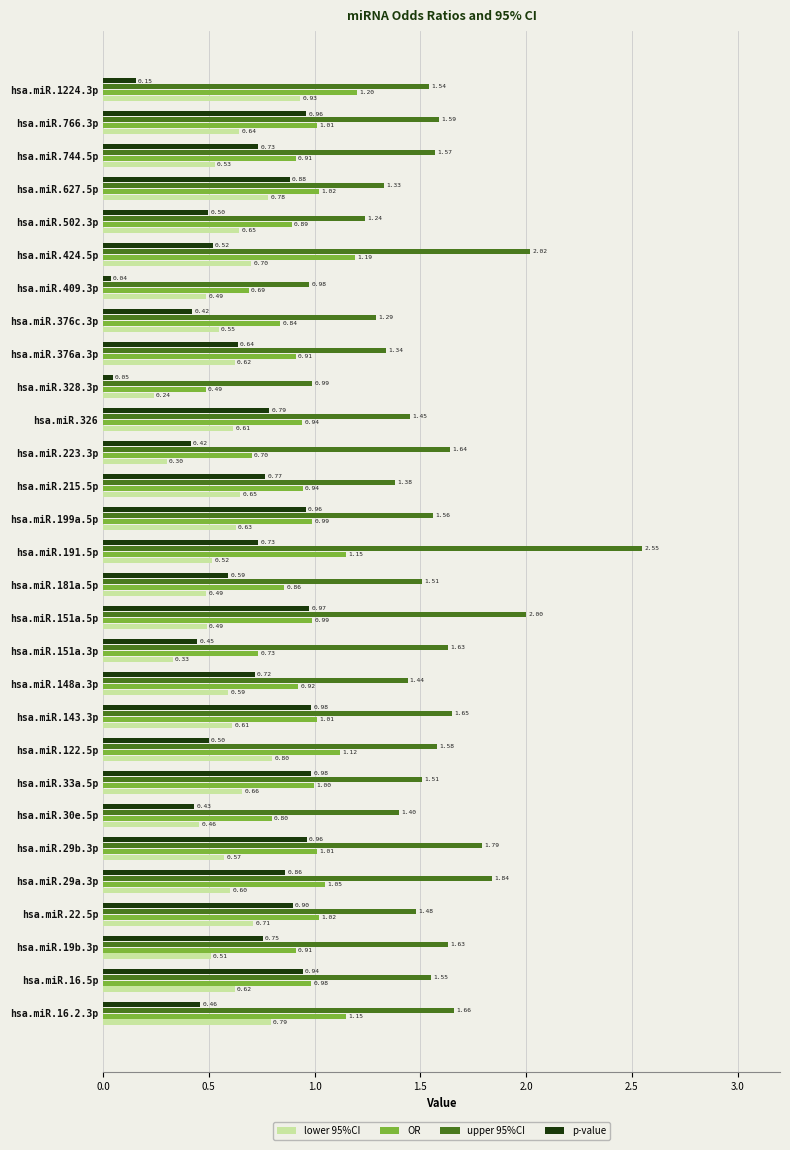

Count the number of categories in the chart.

29